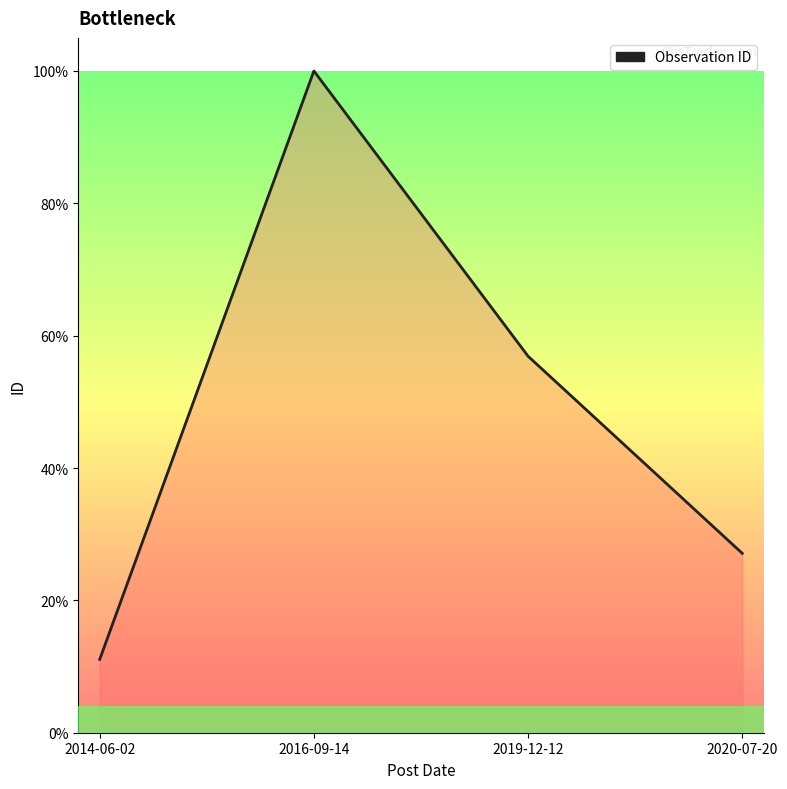

Reading left to right, what are all the values shown in this chart?

2014-06-02=351	2016-09-14=3169	2019-12-12=1803	2020-07-20=859